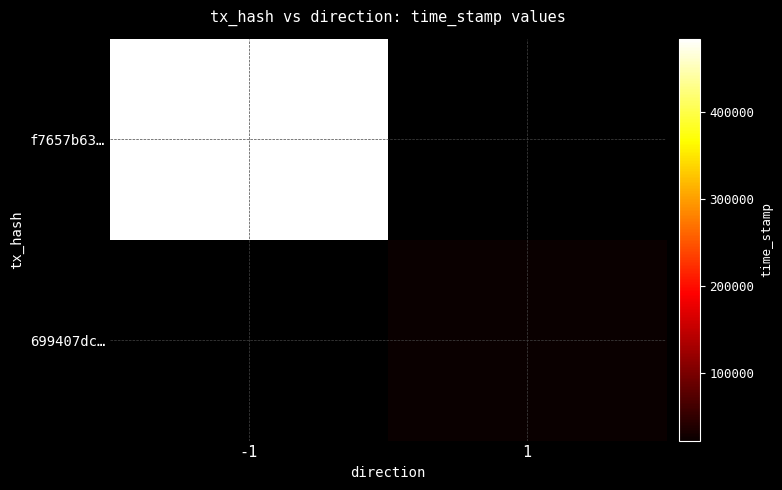

Rank the series at -1 from highest to lowest value.

f7657b63…, 699407dc…